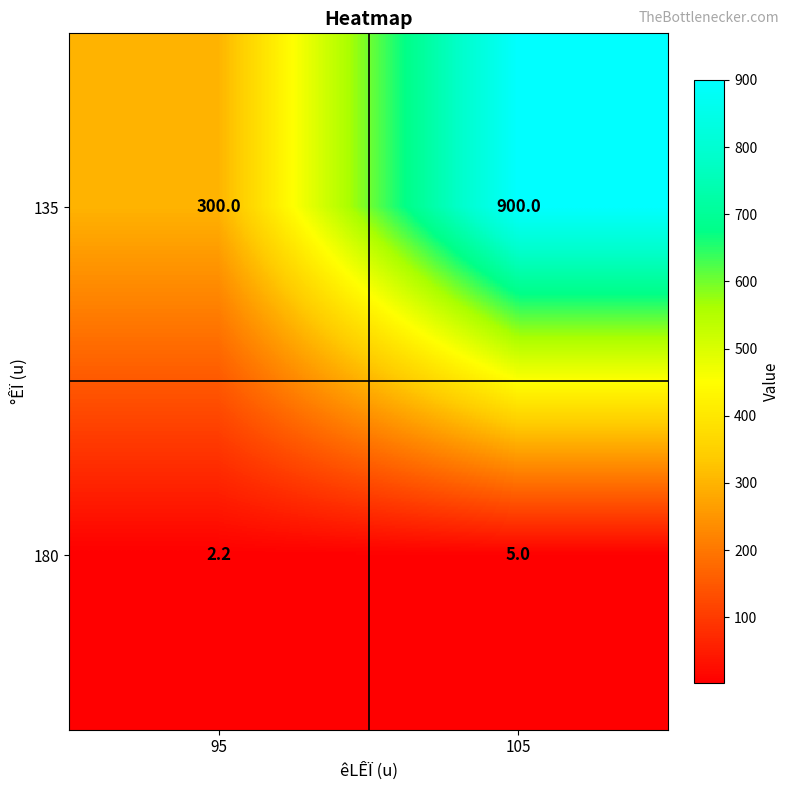

What is the greatest value displayed?

900.0